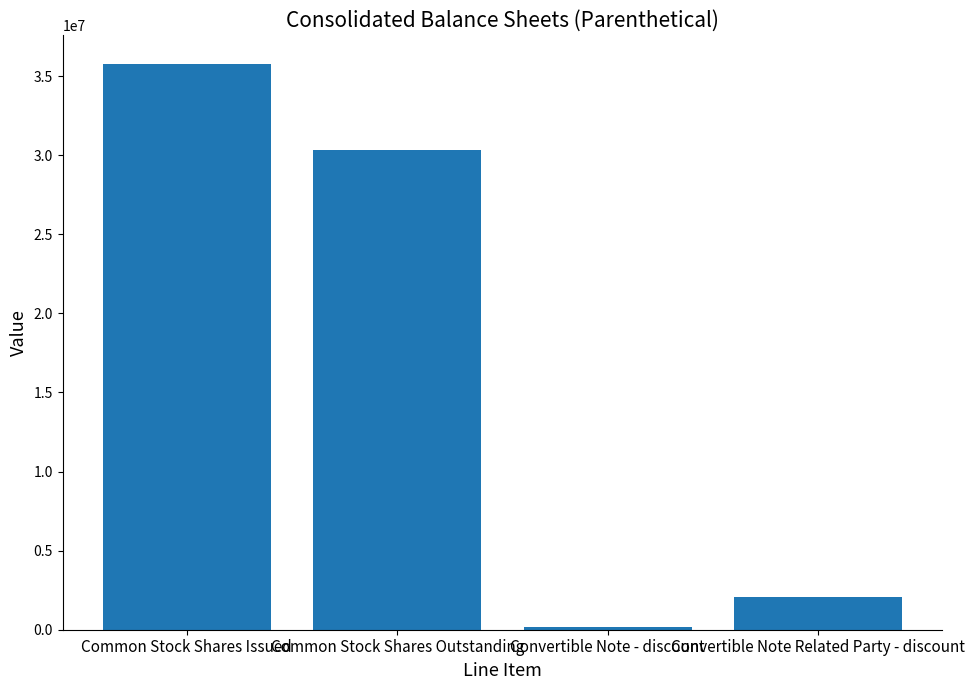

List the labels in order of value, smallest first.

Convertible Note - discount, Convertible Note Related Party - discount, Common Stock Shares Outstanding, Common Stock Shares Issued